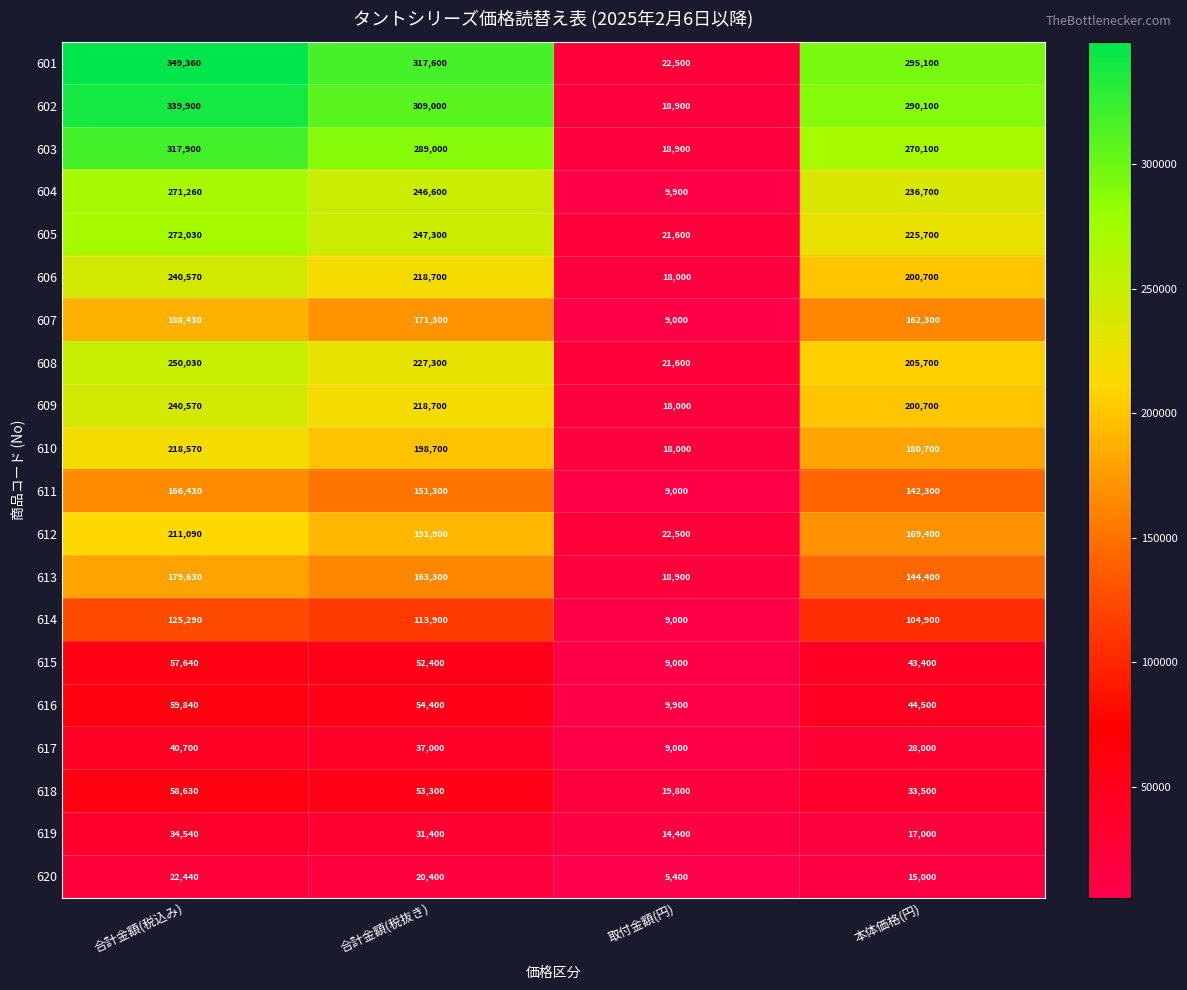

What is the maximum value for 606?

240570